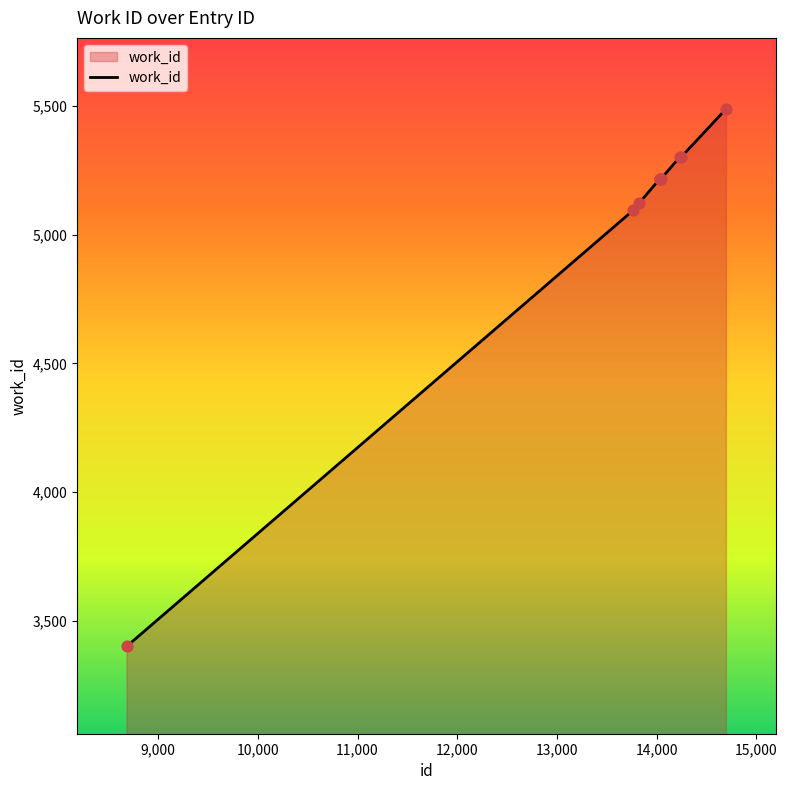

What is the minimum value shown in the chart?

3402